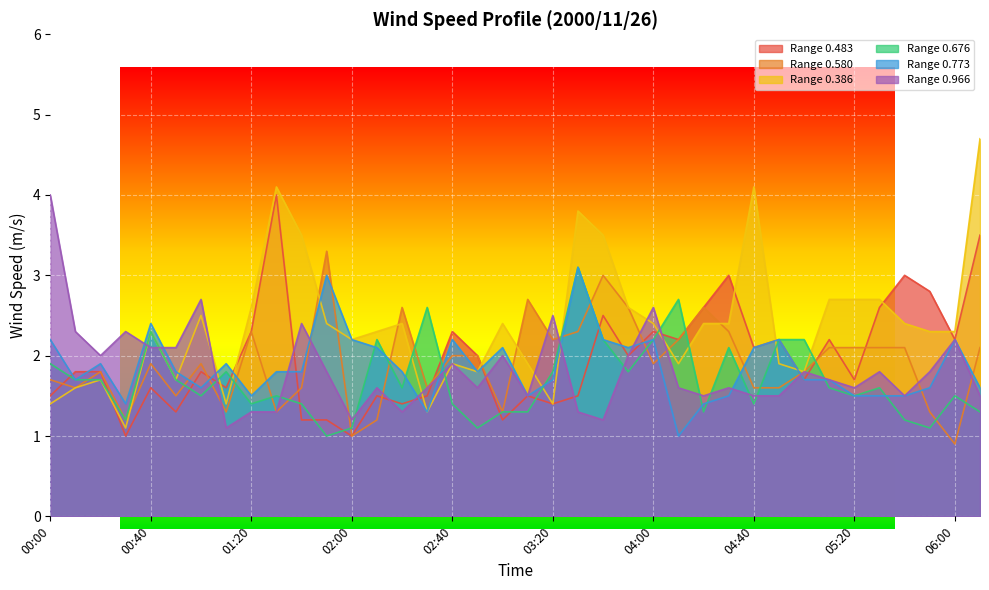

At which label is 0.966 closest to 2?

00:20